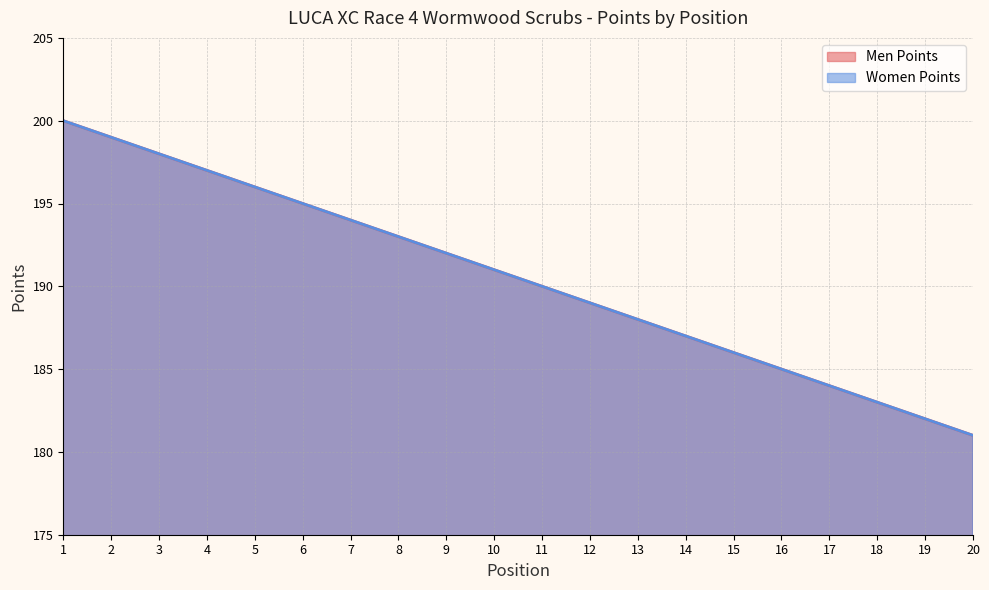

Is the value of Women Points at 9 greater than the value of Men Points at 4?

No